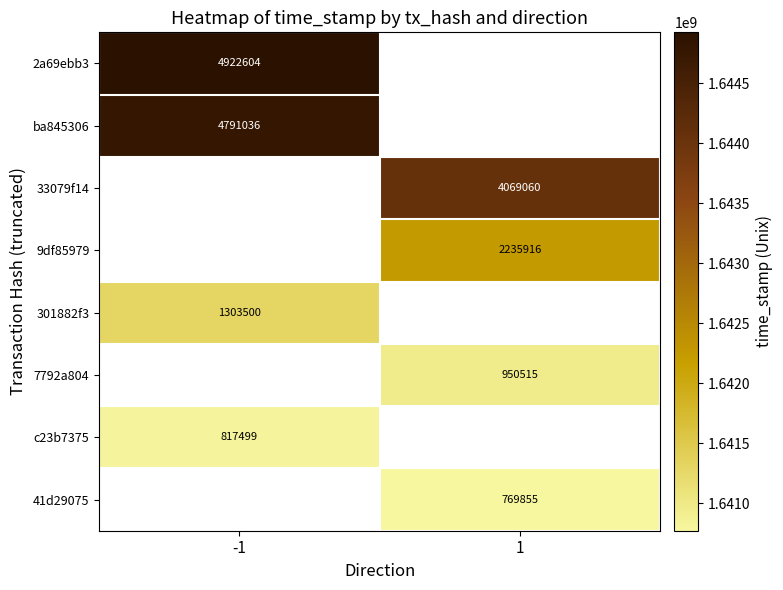

At how many categories does at least one series exceed 1644061662?

2